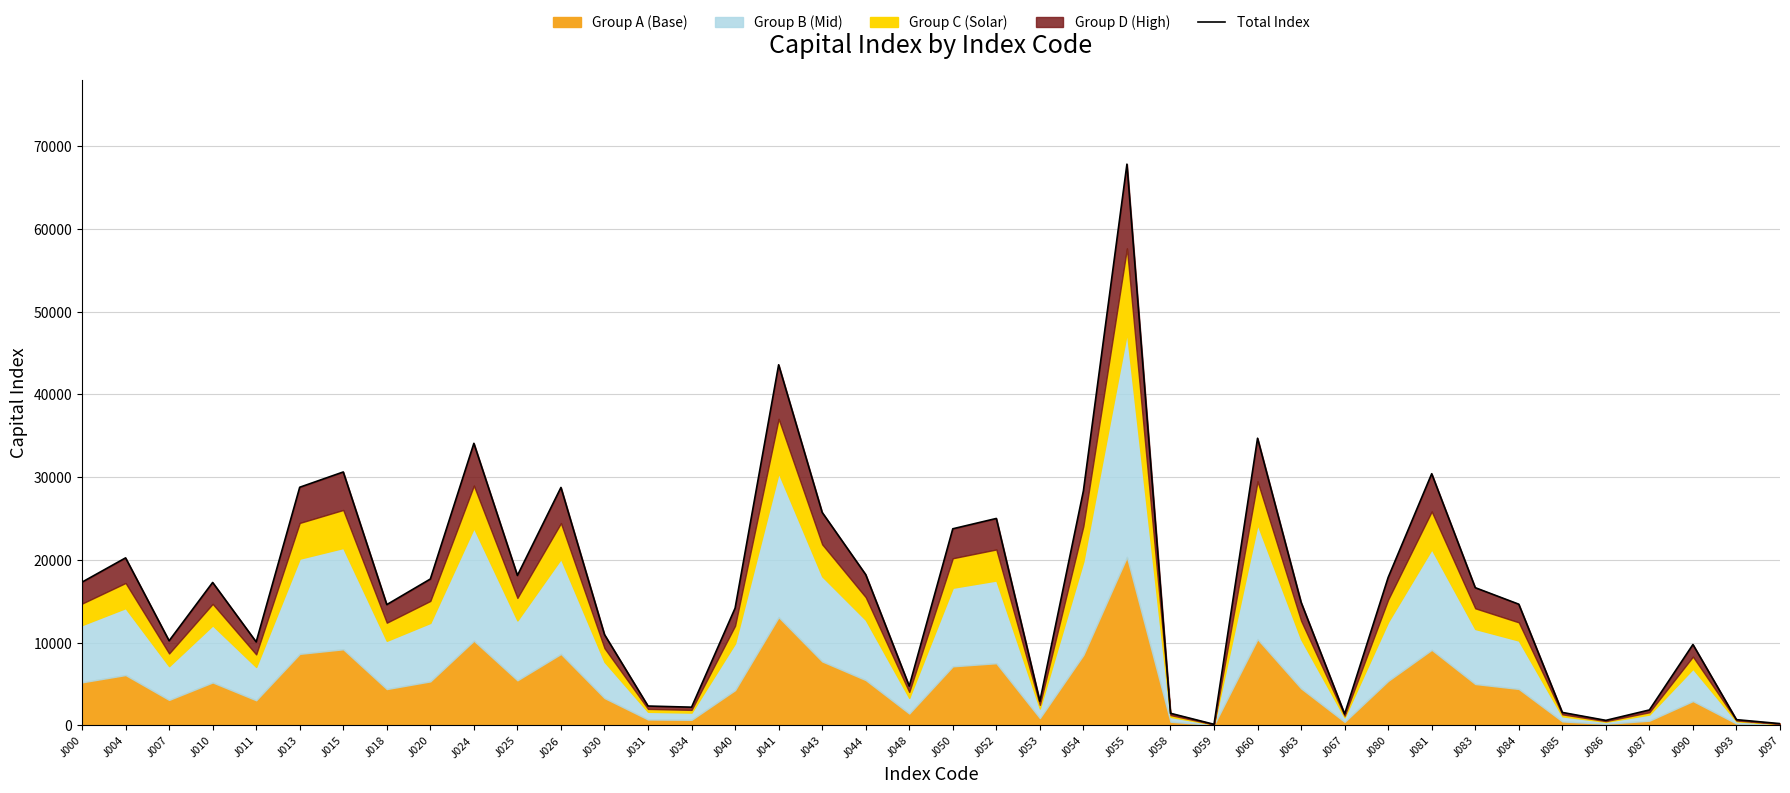

True or false: the data has more than 2 interior local peaks.

True